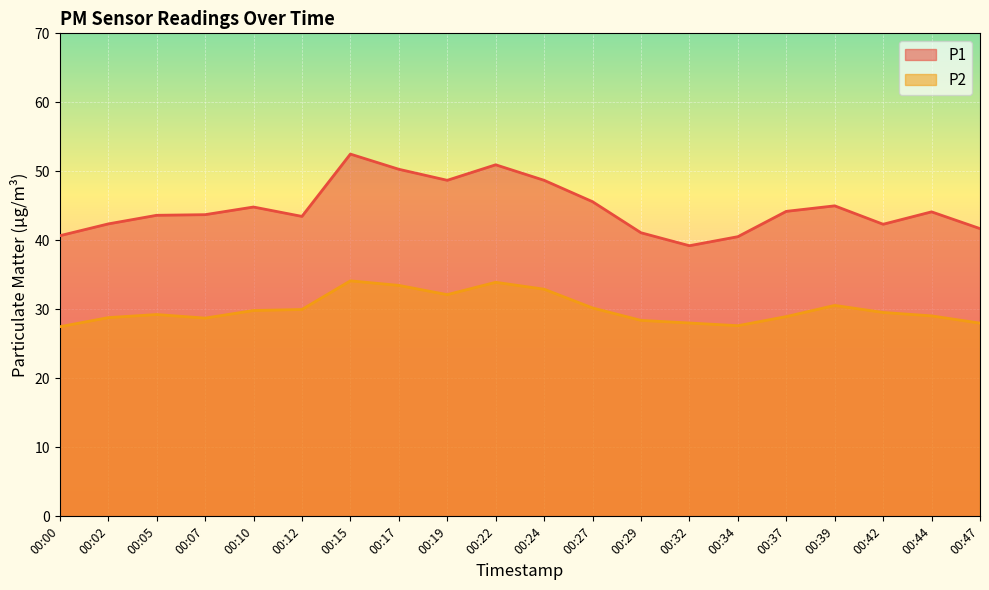

What is the difference between the highest and lowest values at 00:37?

15.3